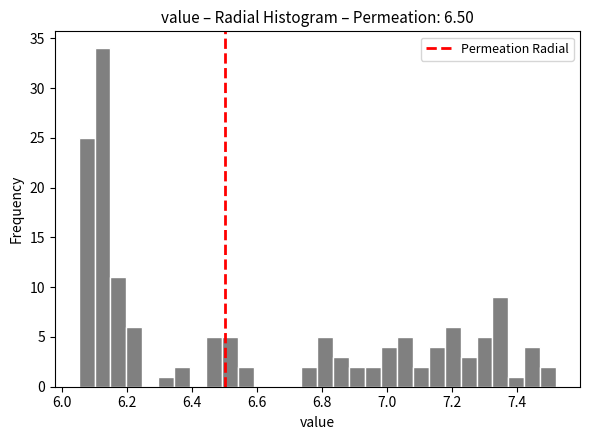

Around what value on the x-axis is the tallest bar? Give the approximate position of its centre, as read against the axis.

6.12